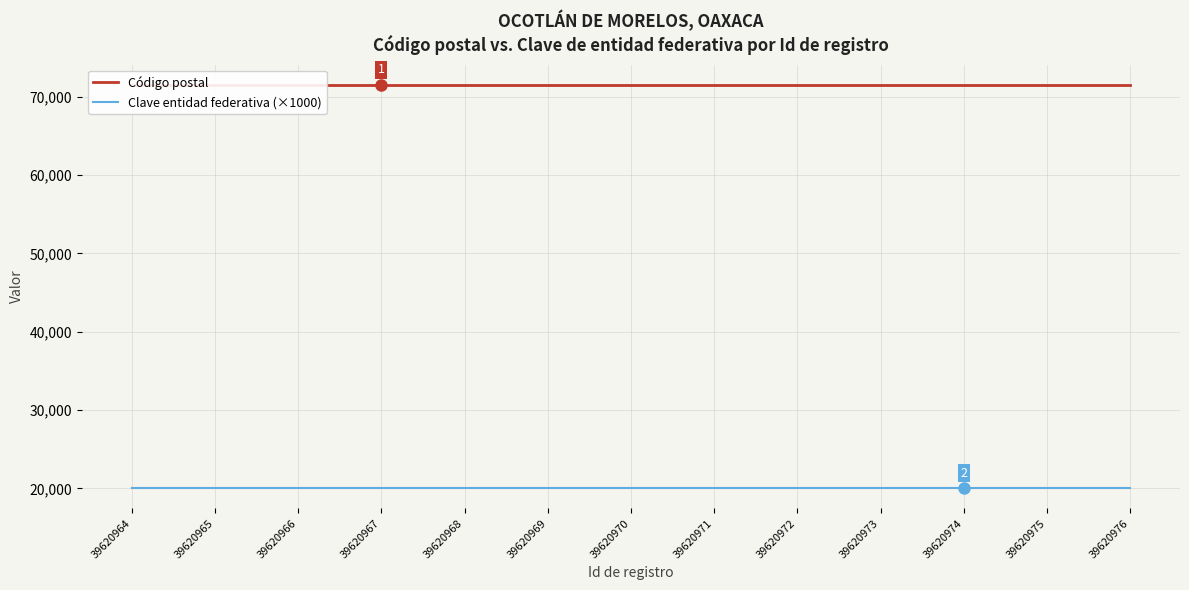

Reading left to right, list all the values displayed in this chart.

Código postal: 39620964=71513	39620965=71513	39620966=71513	39620967=71513	39620968=71513	39620969=71513	39620970=71513	39620971=71513	39620972=71513	39620973=71513	39620974=71513	39620975=71513	39620976=71513
Clave entidad federativa (×1000): 39620964=20000	39620965=20000	39620966=20000	39620967=20000	39620968=20000	39620969=20000	39620970=20000	39620971=20000	39620972=20000	39620973=20000	39620974=20000	39620975=20000	39620976=20000